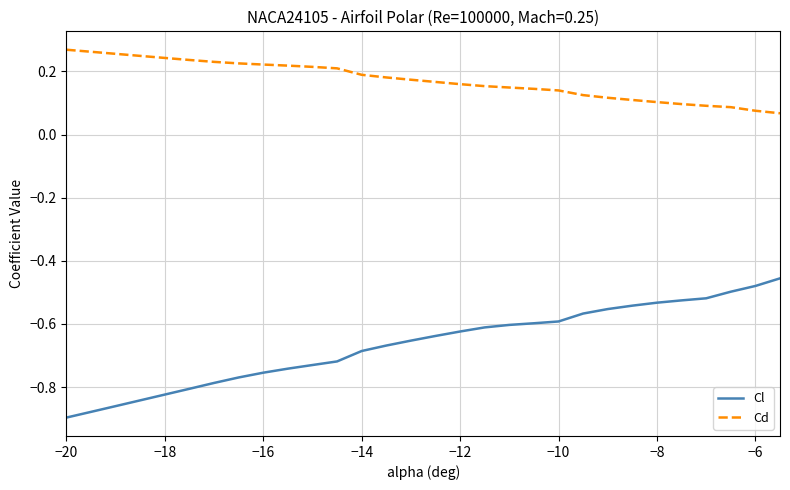

Which series has the largest range (max minus min)?

Cl